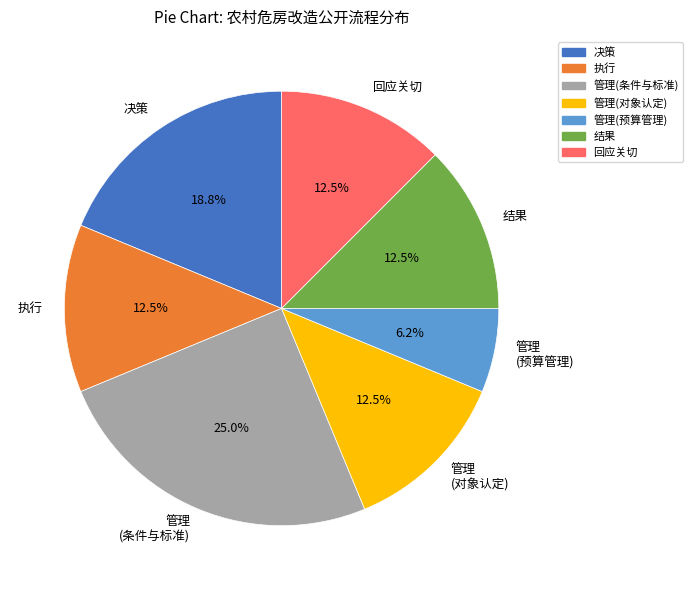

Between 结果 and 管理 (条件与标准), which is larger?

管理 (条件与标准)